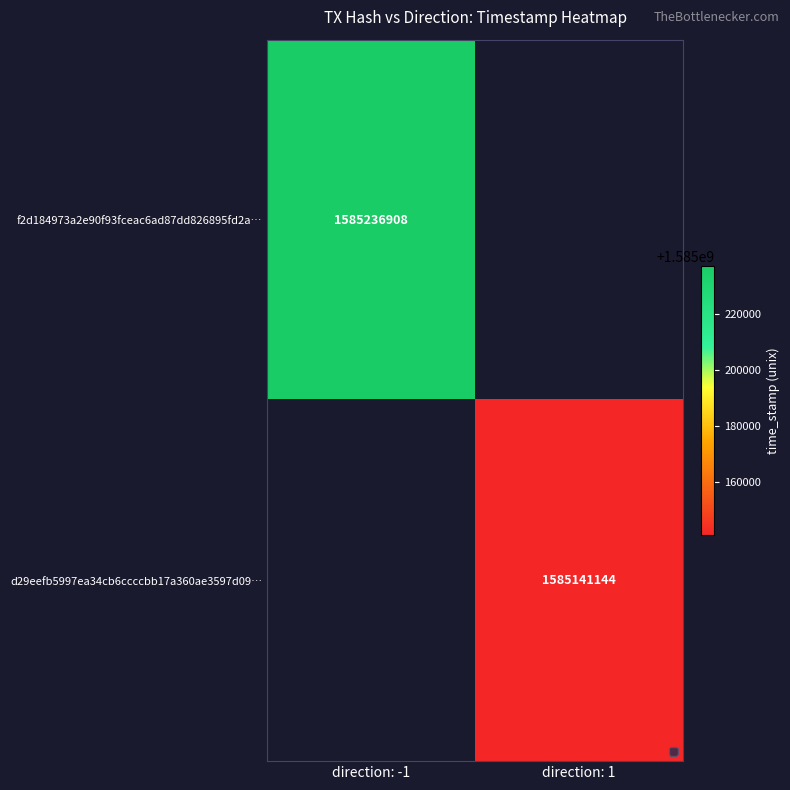

The value of d29eefb5997ea34cb6ccccbb17a360ae3597d09… at direction: 1 is 1585141144. True or false?

True